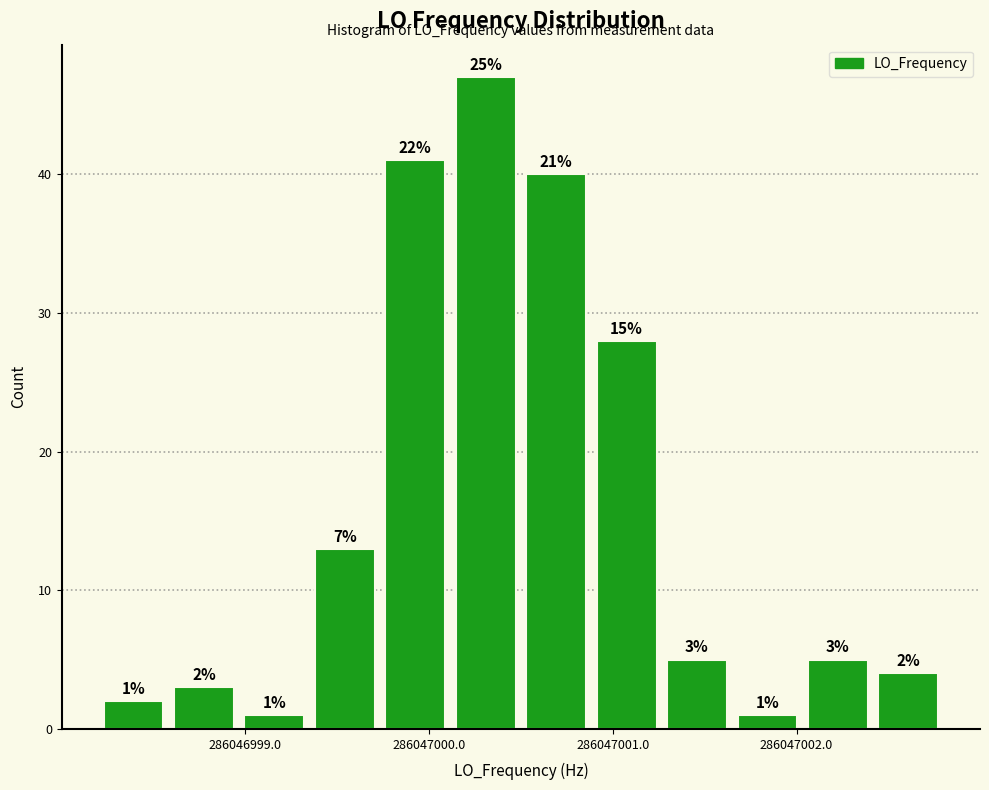

Read against the x-axis, roughly where is the centre of the tallest bar?

286047000.3